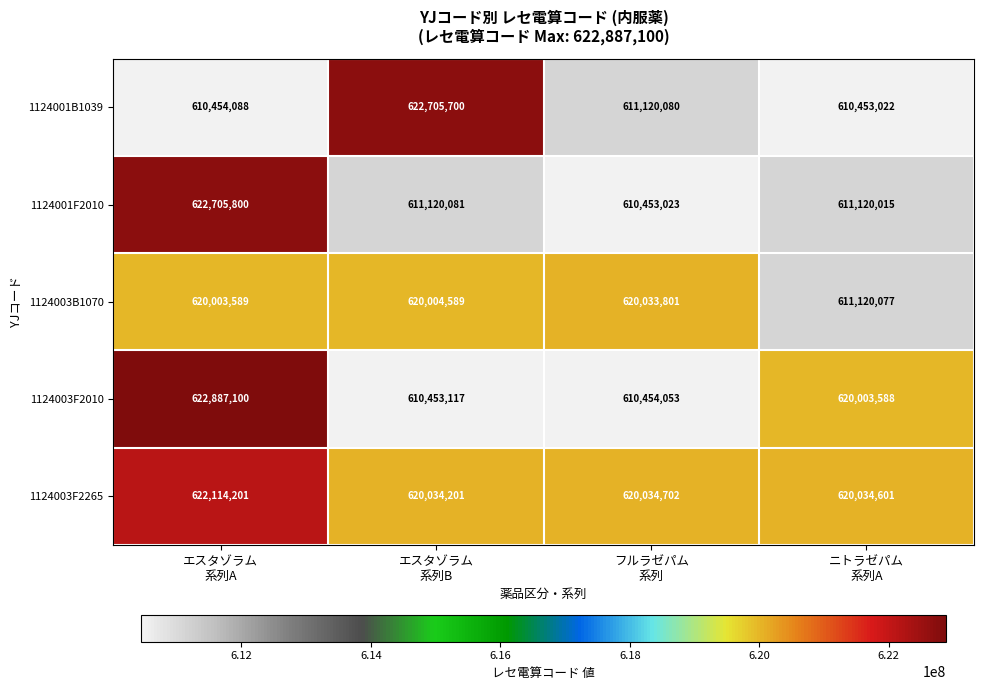

Which series has the largest total across all categories?

1124003F2265